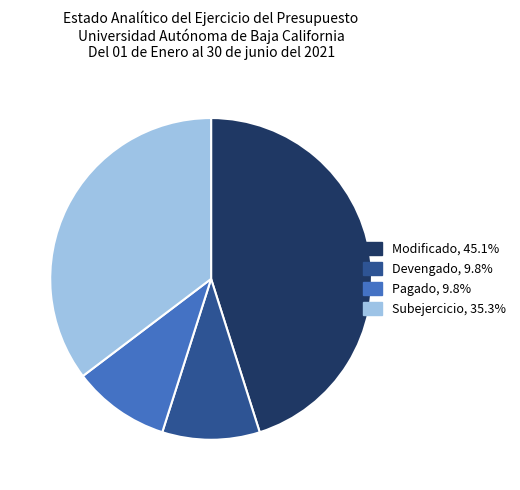

Is the sum of Subejercicio and Devengado greater than half?

No